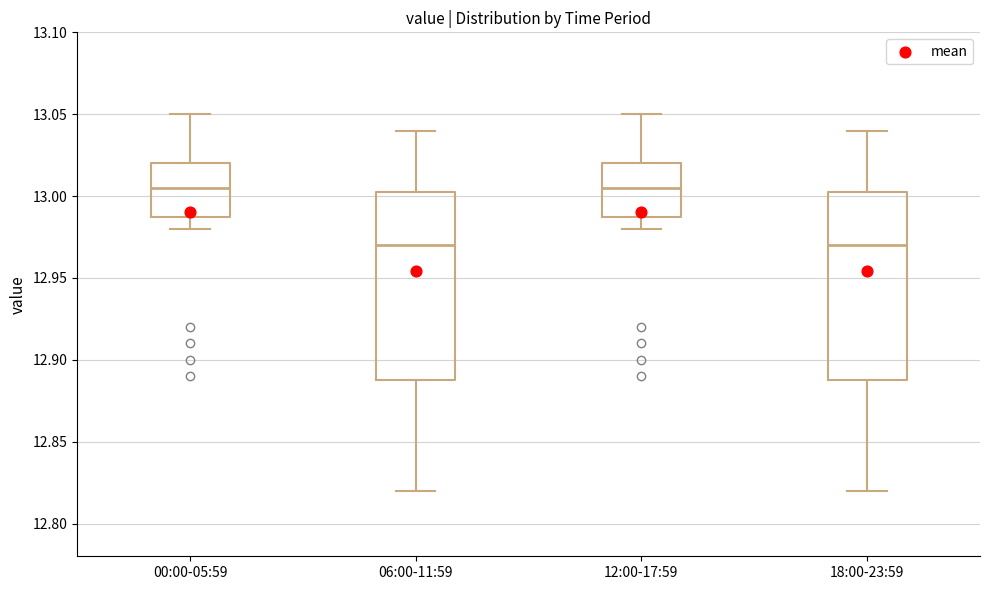

Where is the lower edge of the box for 06:00-11:59 on the y-axis? The values are not printed on the chart, so give them approximately, as read against the axis.

12.890